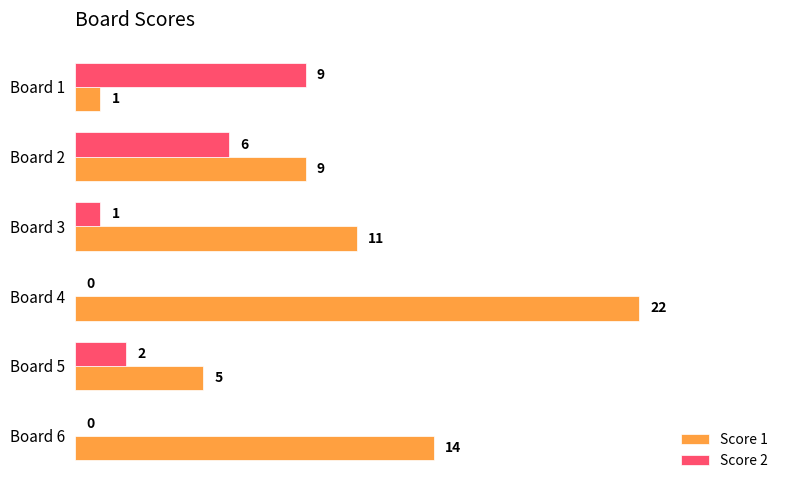

What is the approximate value of Score 1 at Board 3, to the nearest 10?

10